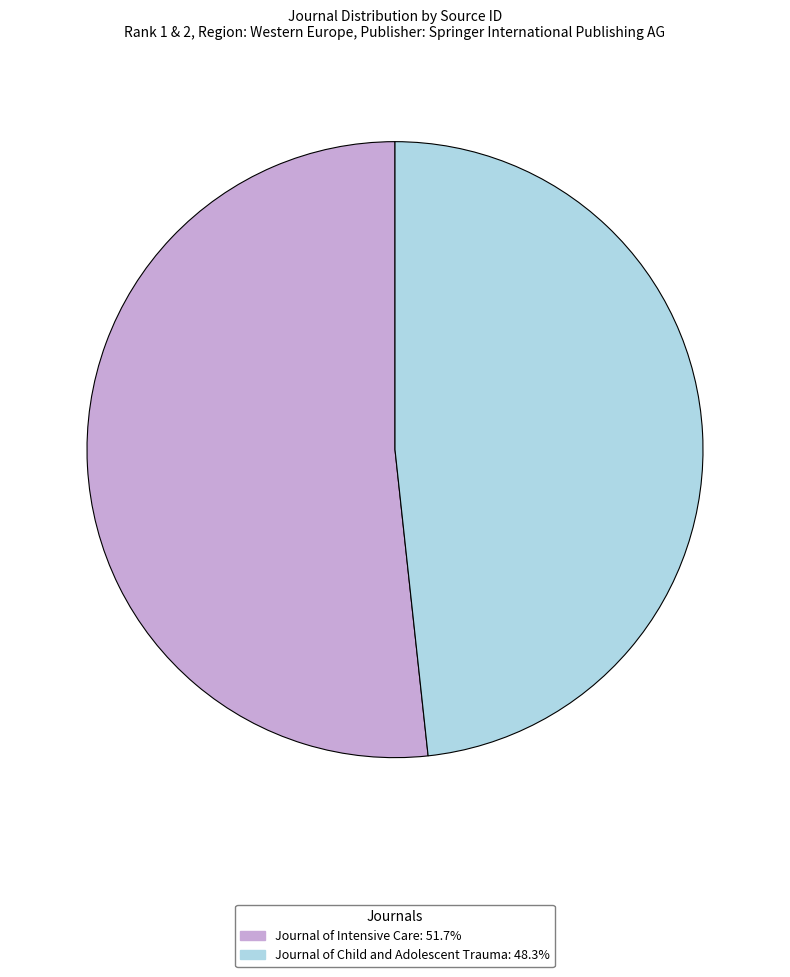

Is the sum of Journal of Child and Adolescent Trauma and Journal of Intensive Care greater than half?

Yes